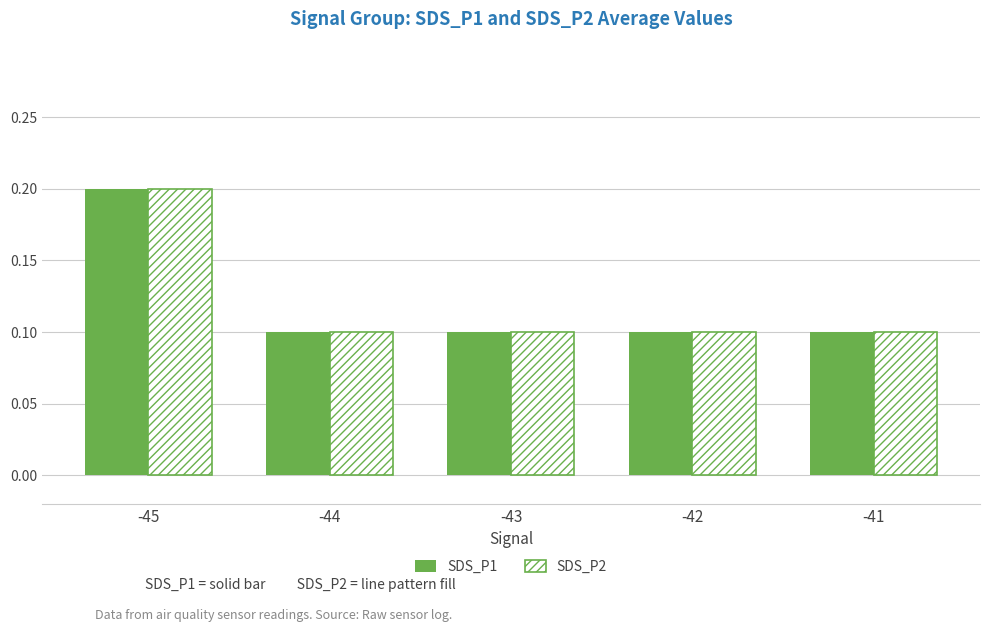

At which label does SDS_P1 reach its peak?

-45